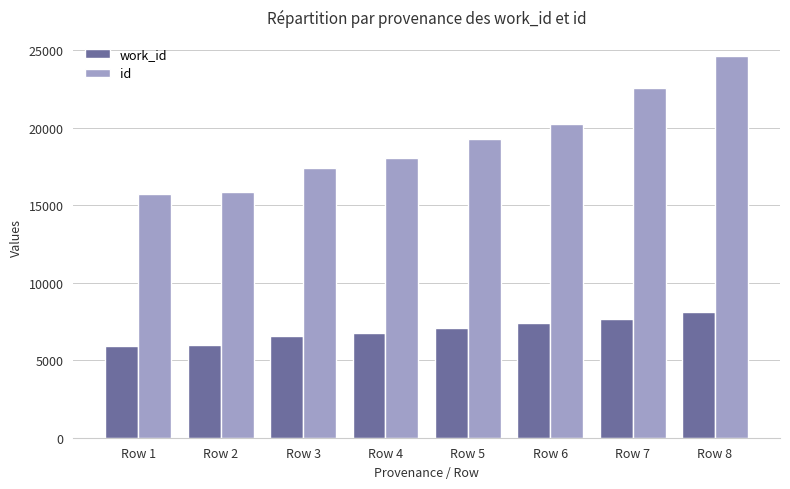

Which series has the largest range (max minus min)?

id